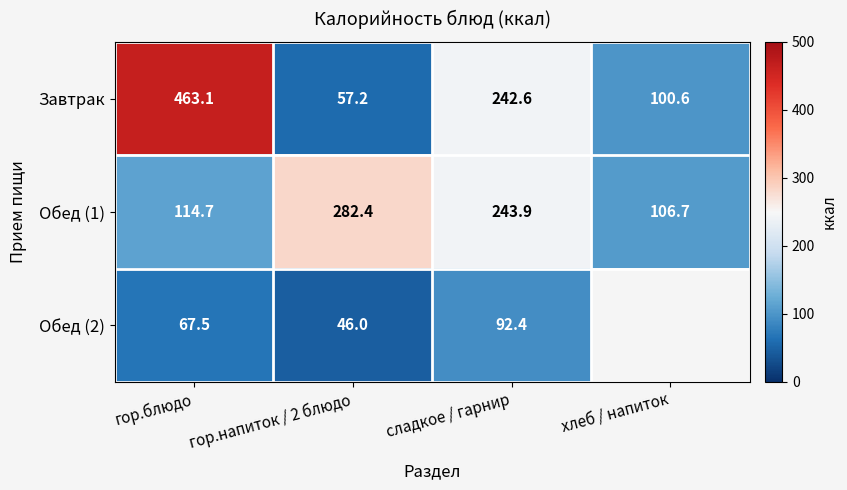

True or false: Обед (2) has a value of 67.5 at гор.блюдо.

True